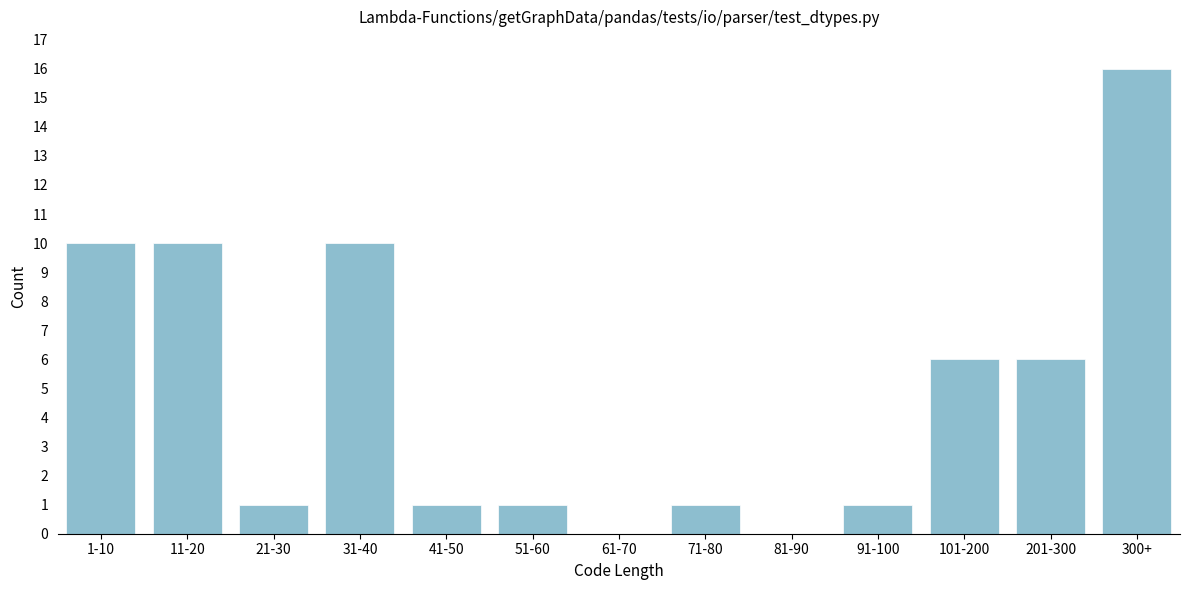

Reading right to left, what are all the values shown in this chart?

300+=16	201-300=6	101-200=6	91-100=1	81-90=0	71-80=1	61-70=0	51-60=1	41-50=1	31-40=10	21-30=1	11-20=10	1-10=10